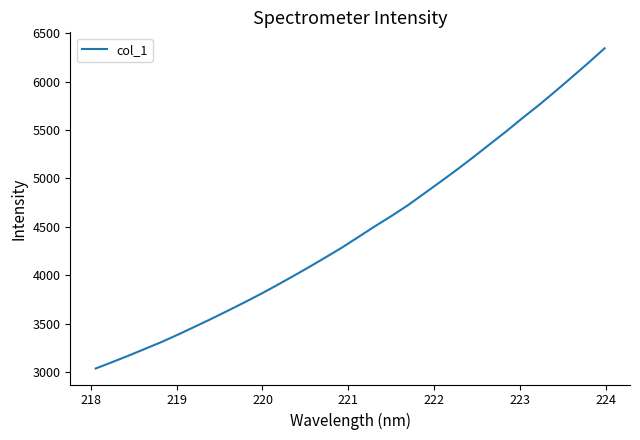

What is the difference between the maximum and minimum values?

3310.8